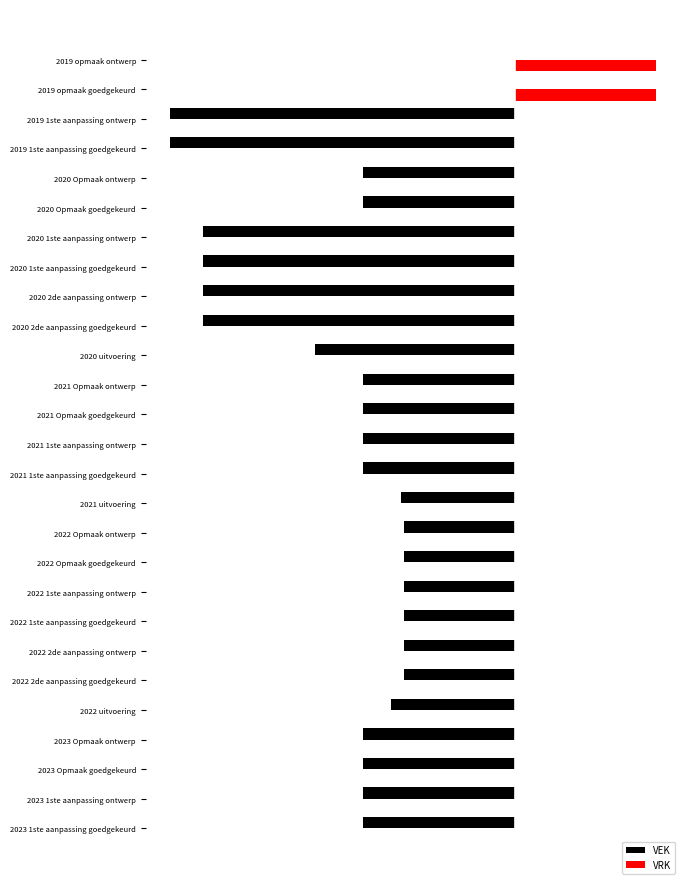

List the series in order of their overall mean, highest first.

VRK, VEK